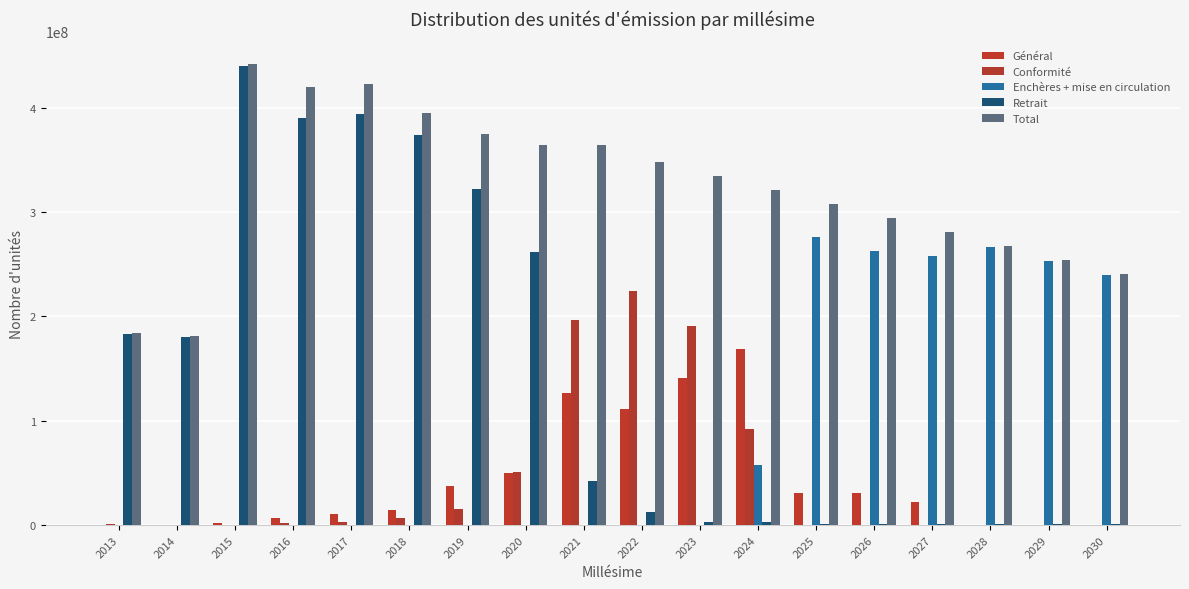

Count the number of categories in the chart.

18